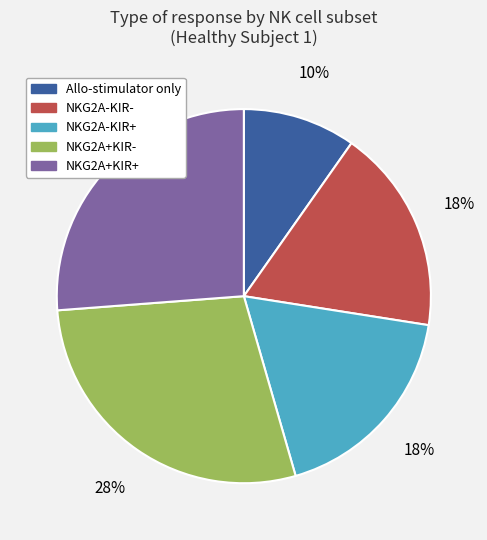

Is there any slice that represents more than half of the pie?

No